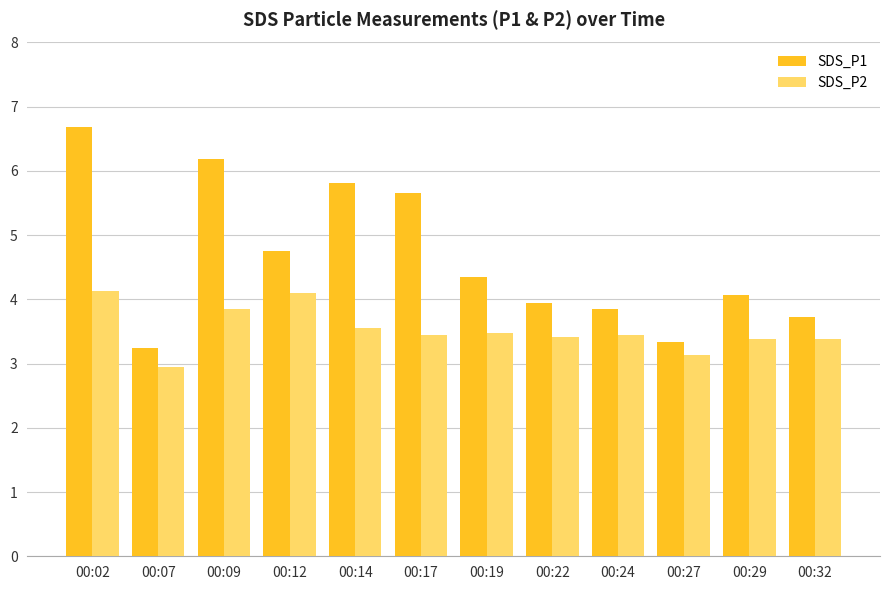

What is the average value of the SDS_P1 series?

4.6